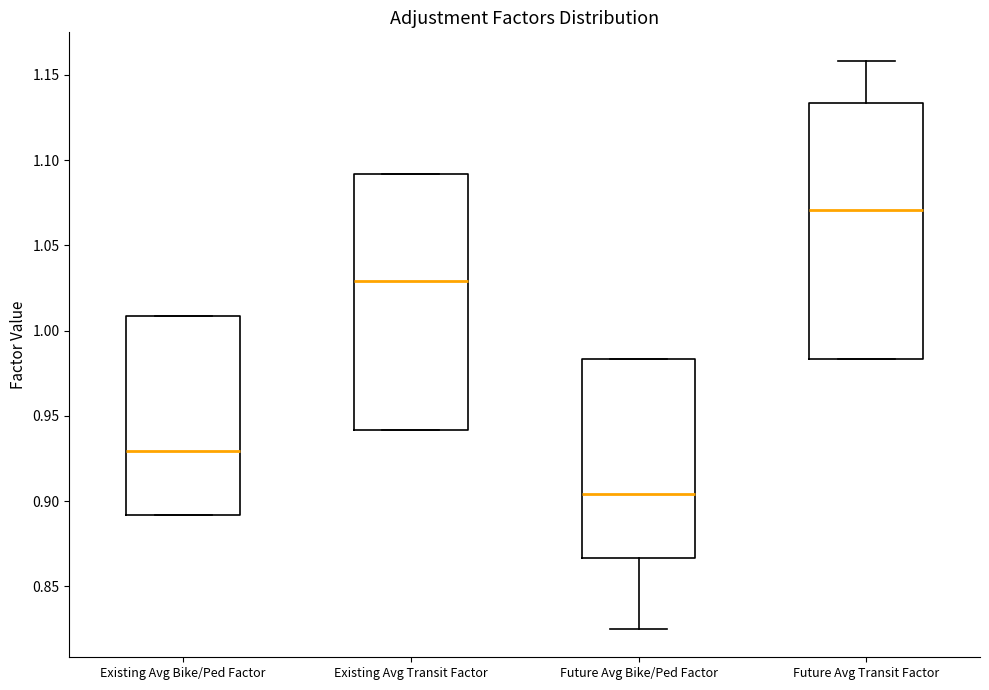

Which box has the highest median line?

Future Avg Transit Factor